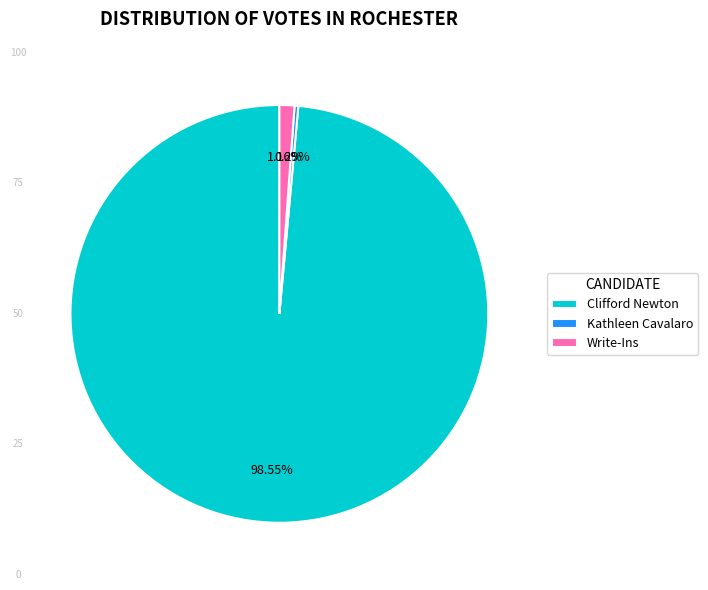

Do Kathleen Cavalaro and Write-Ins together represent more than half of the pie?

No